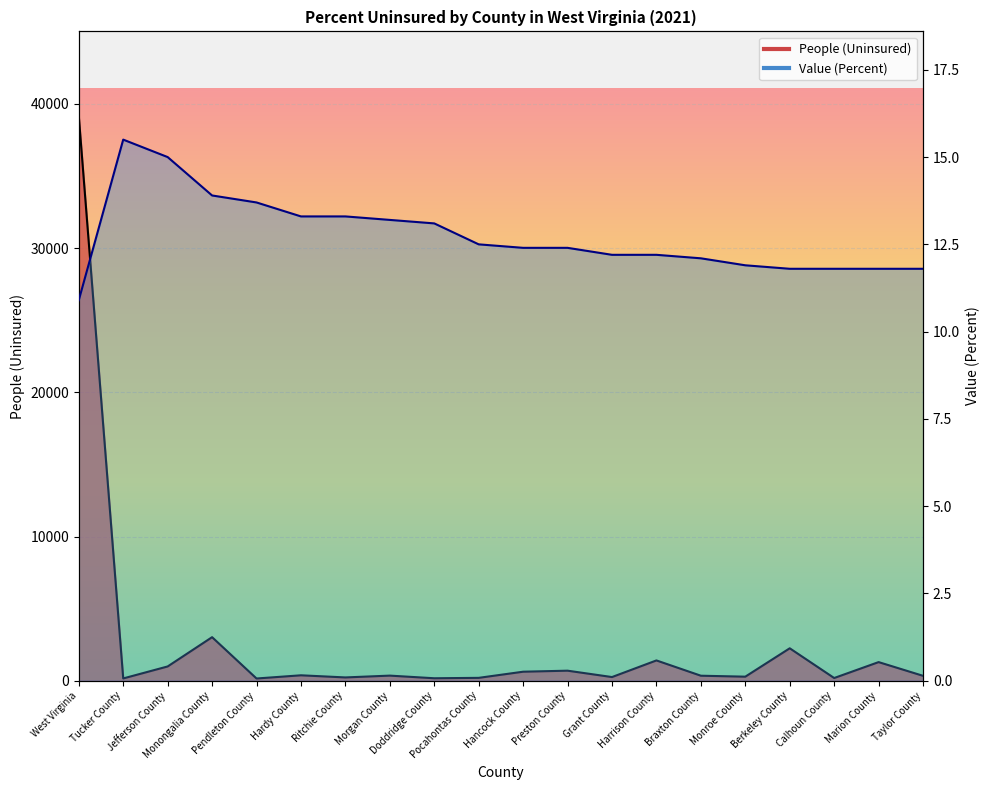

True or false: People (Uninsured) has a value of 61956.8 at West Virginia.

False